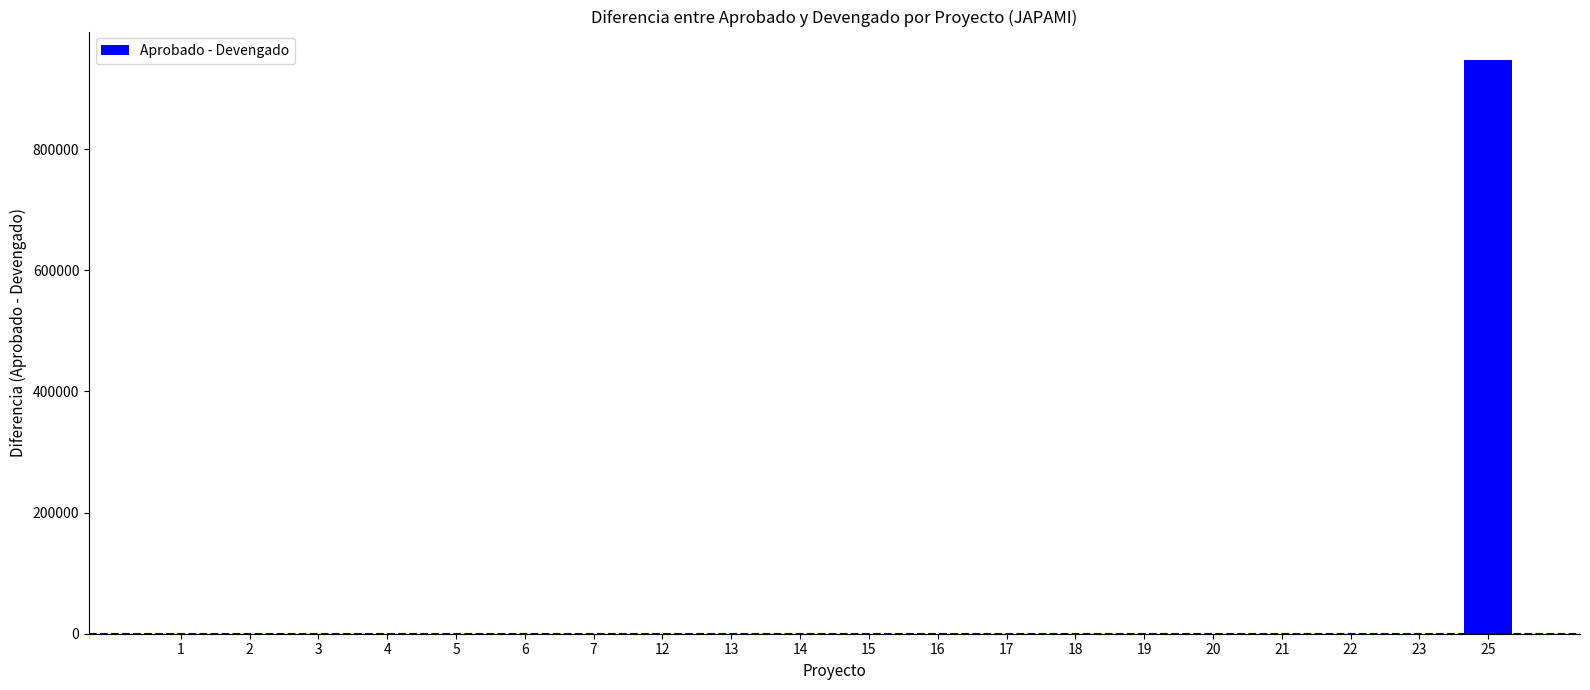

What is the maximum value shown in the chart?

946540.3